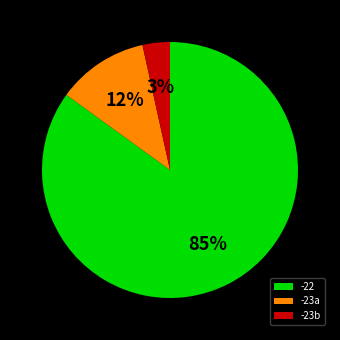

Is it true that -23a is 12% of the pie?

True